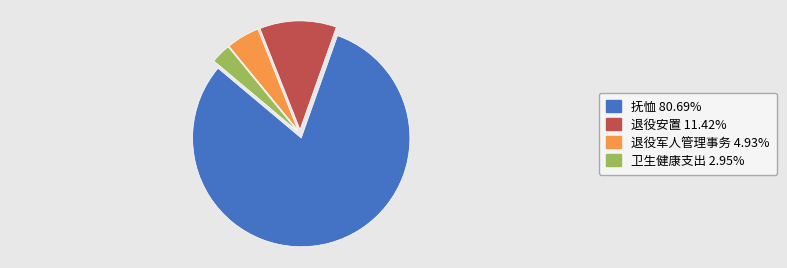

Is there a majority slice in this chart?

Yes